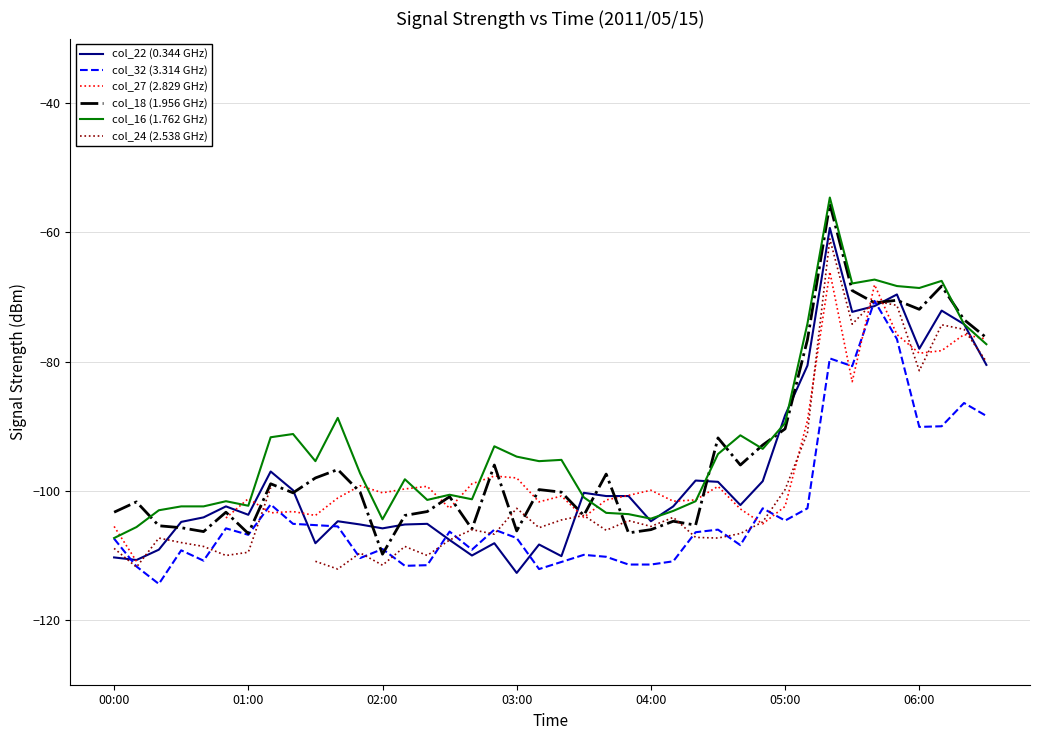

Count the number of categories in the chart.

40